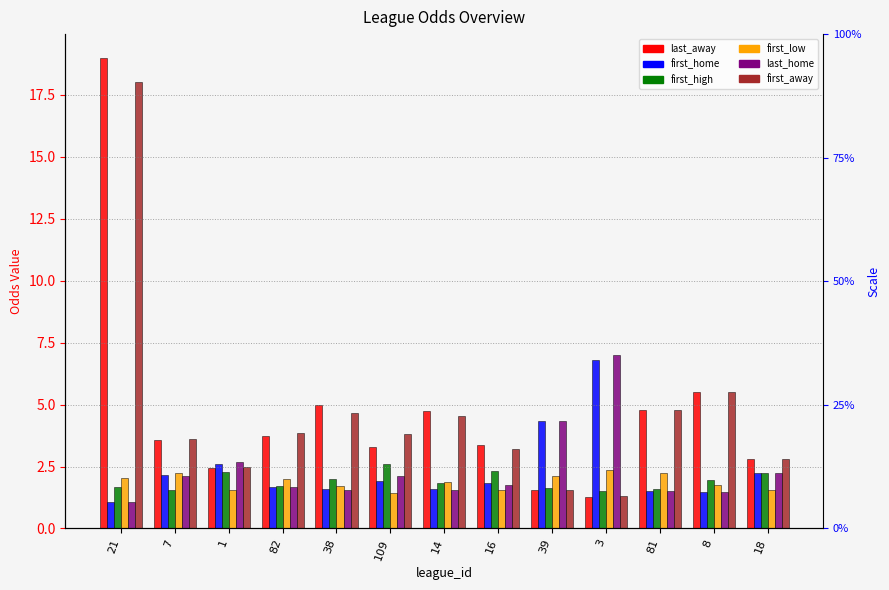

Which series has the largest range (max minus min)?

last_away